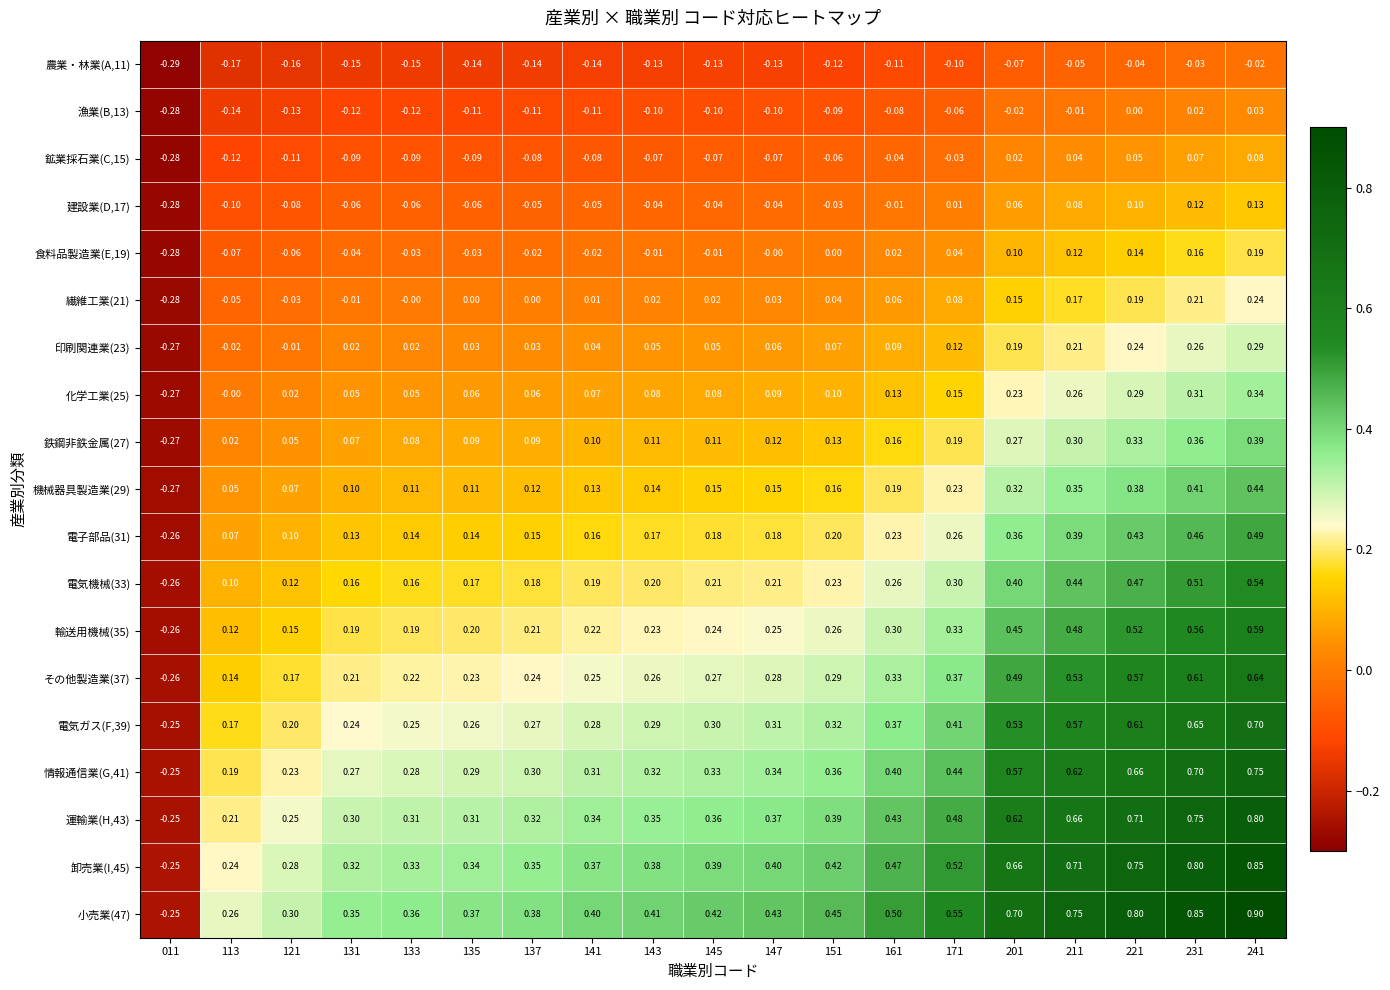

Which series has the largest range (max minus min)?

小売業(47)